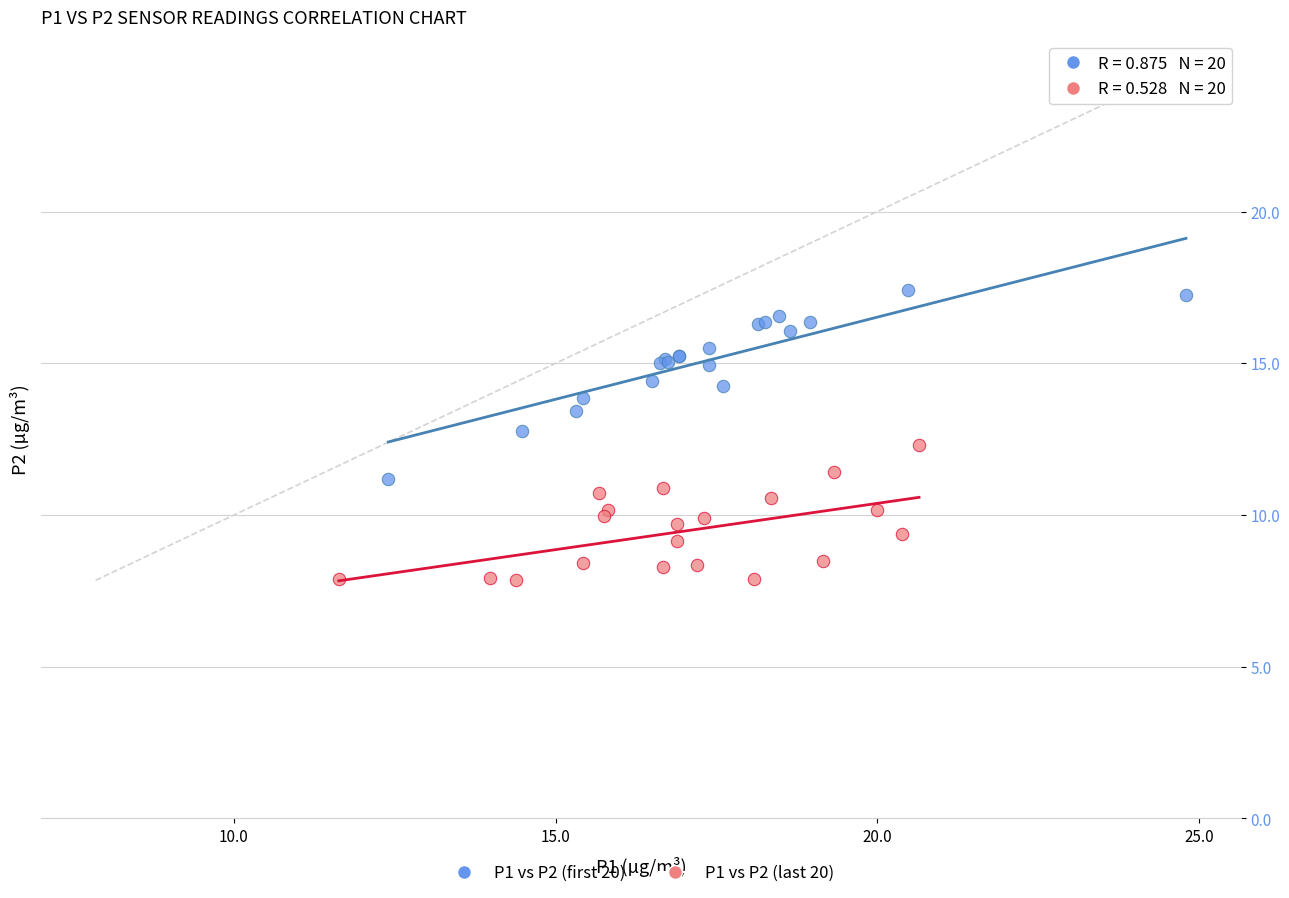

Which series has the largest Y range (max minus min)?

P1 vs P2 (first 20)